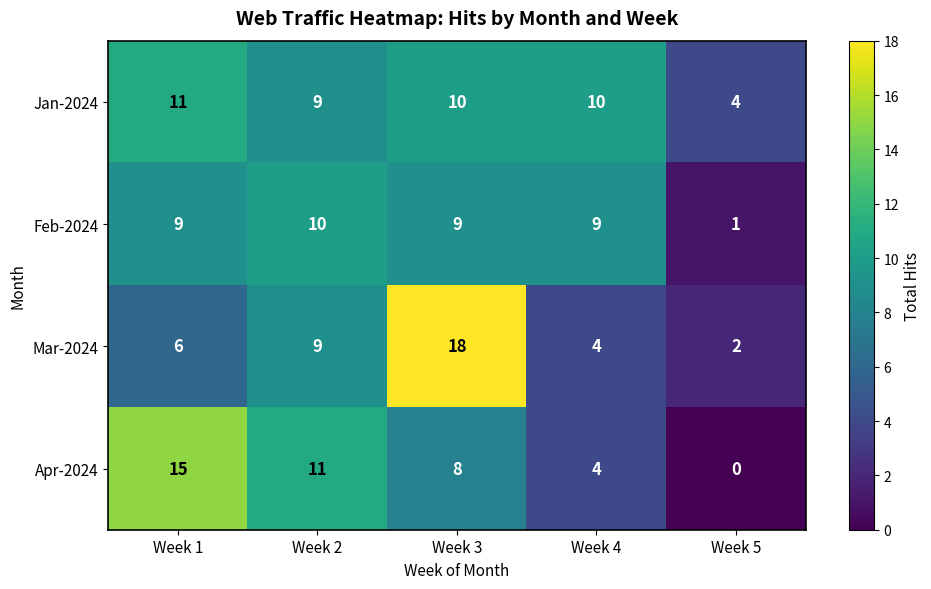

Which category has the lowest value across all series?

Week 5